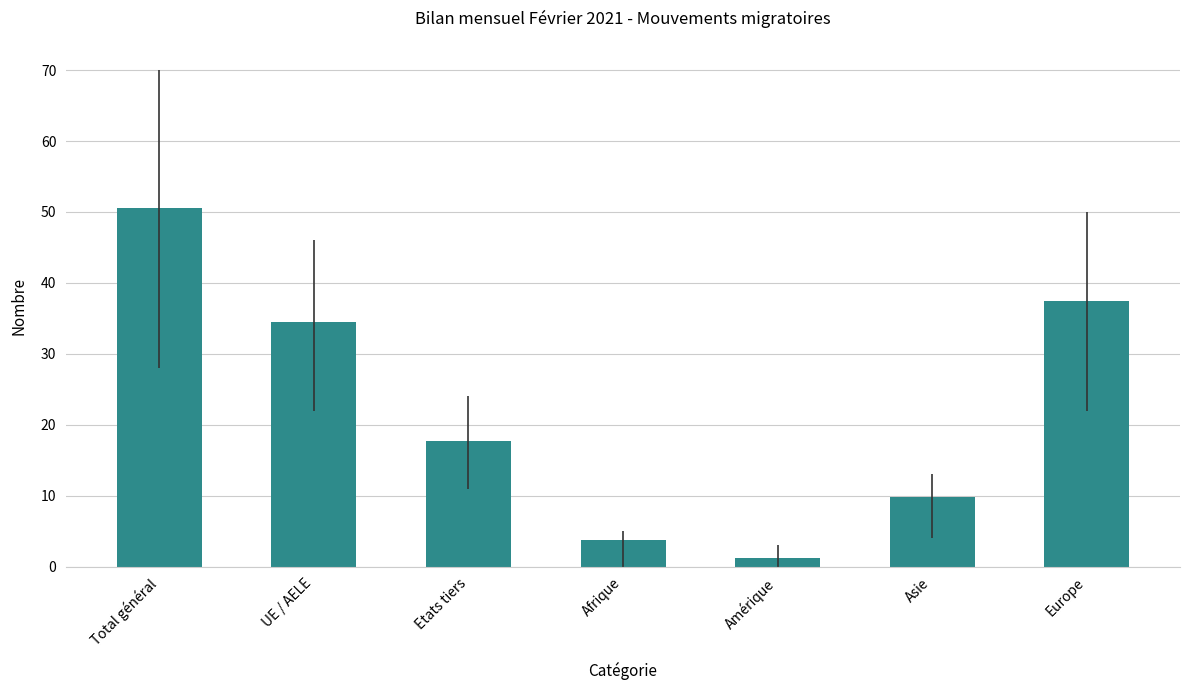

What is the label of the 1st bar from the right?

Europe